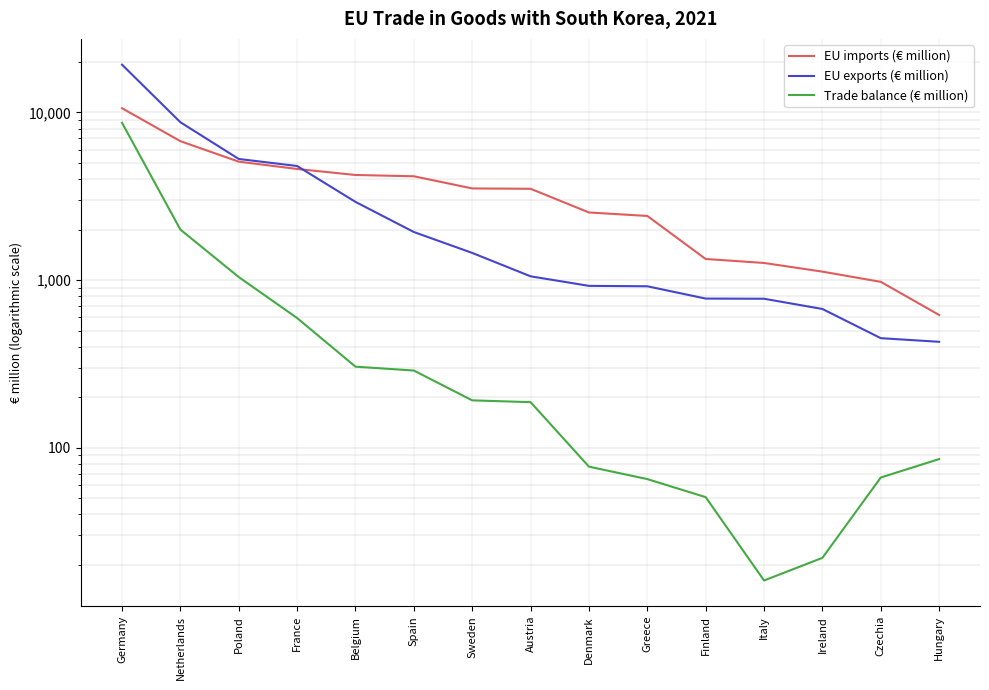

Is it true that Trade balance (€ million) equals 2000.8 at Netherlands?

True